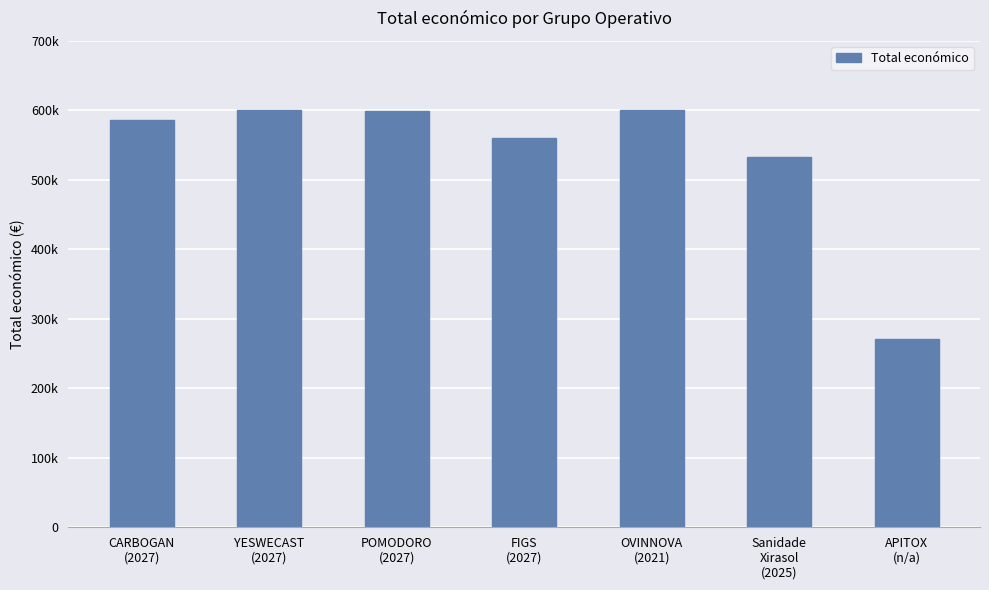

Is it true that the value at CARBOGAN
(2027) is 219563?

False